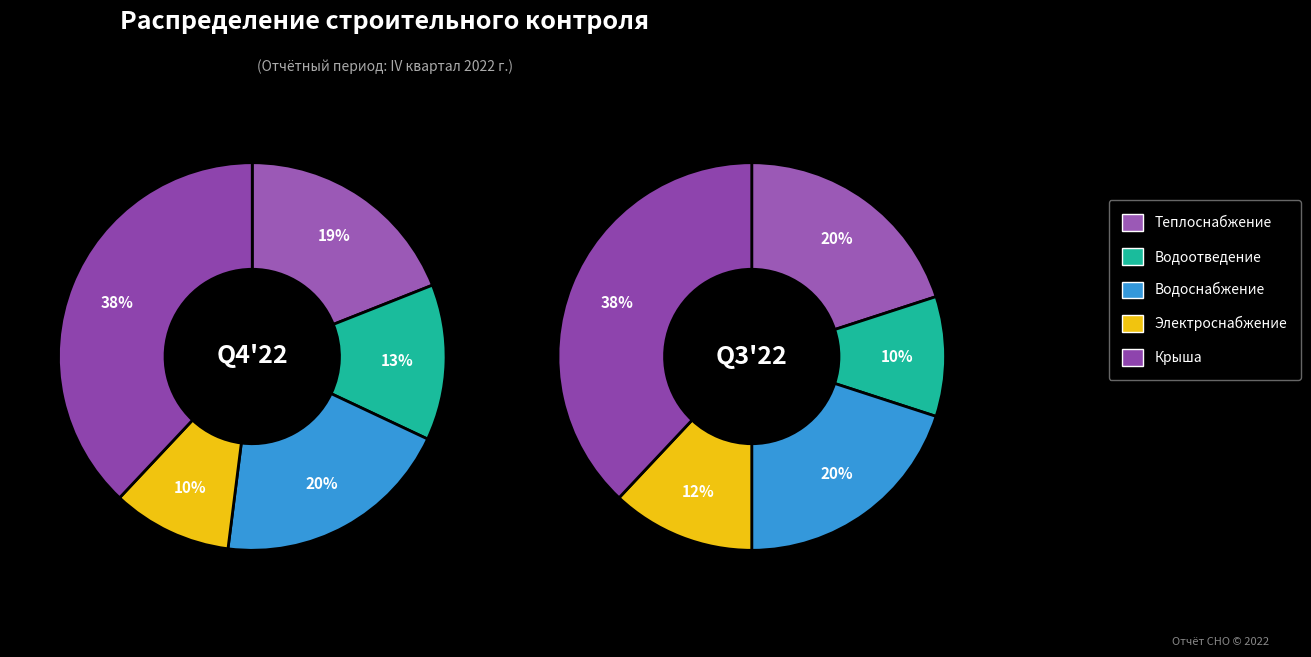

Is it true that Строительный контроль водоснабжения is 11% of the pie?

False